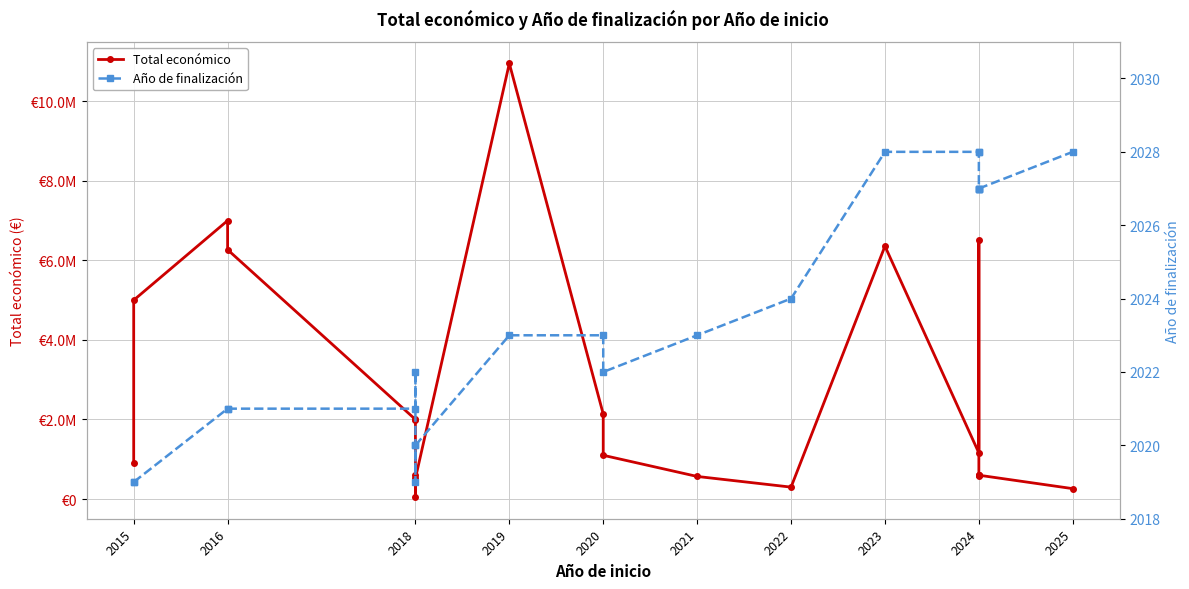

What is the sum of all Año de finalización values?

44517